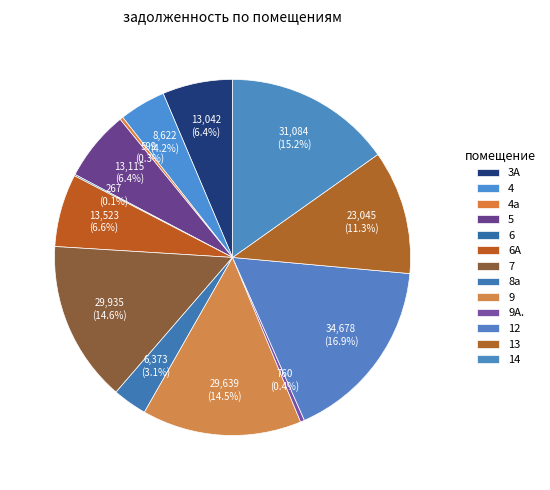

To the nearest percent, what is the difference between the largest and smallest slice percentages?

17%